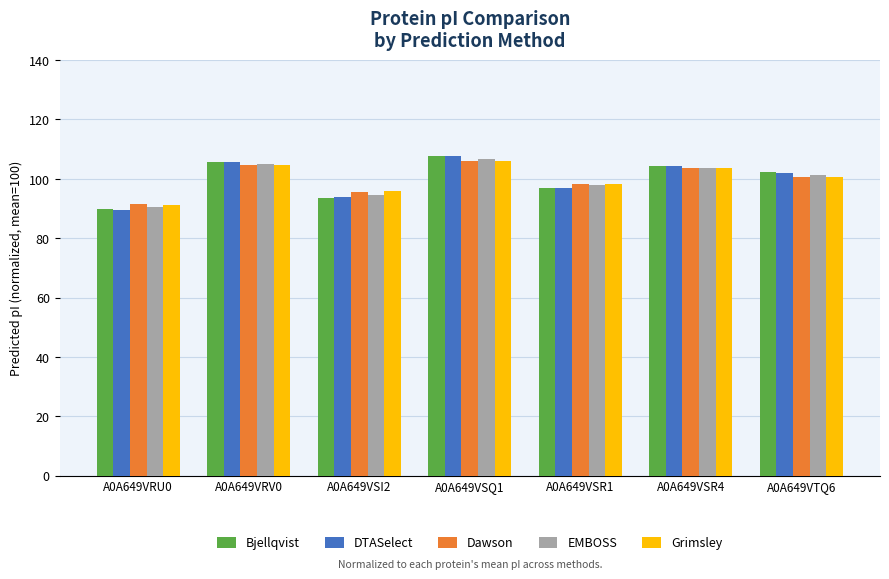

What is the difference between the second highest and second lowest values in the EMBOSS series?

10.5